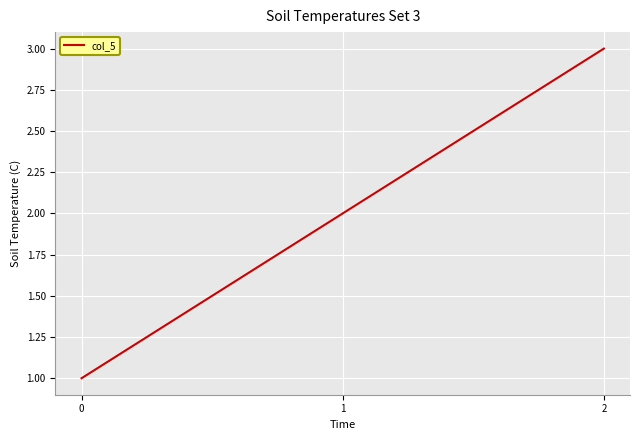

Reading left to right, what are all the values shown in this chart?

0=1	1=2	2=3